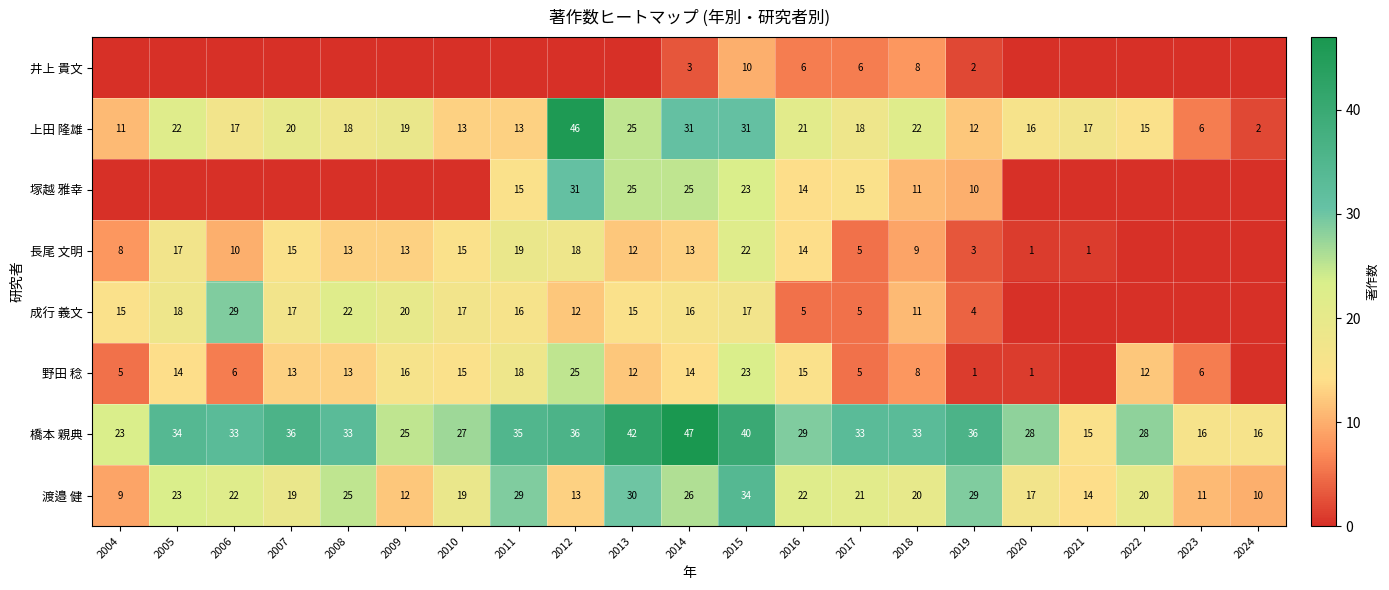

Is it true that 野田 稔 equals 13 at 2007?

True